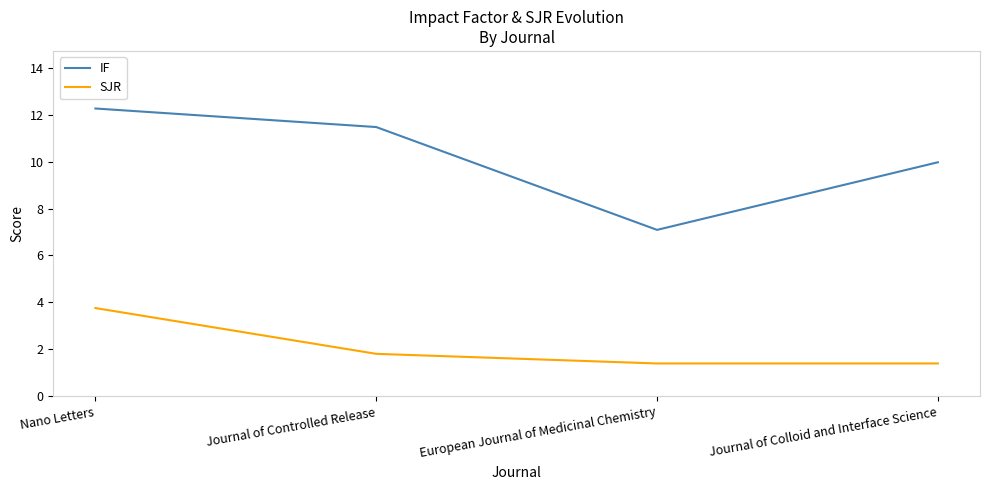

Rank the series by their maximum value, from highest to lowest.

IF, SJR